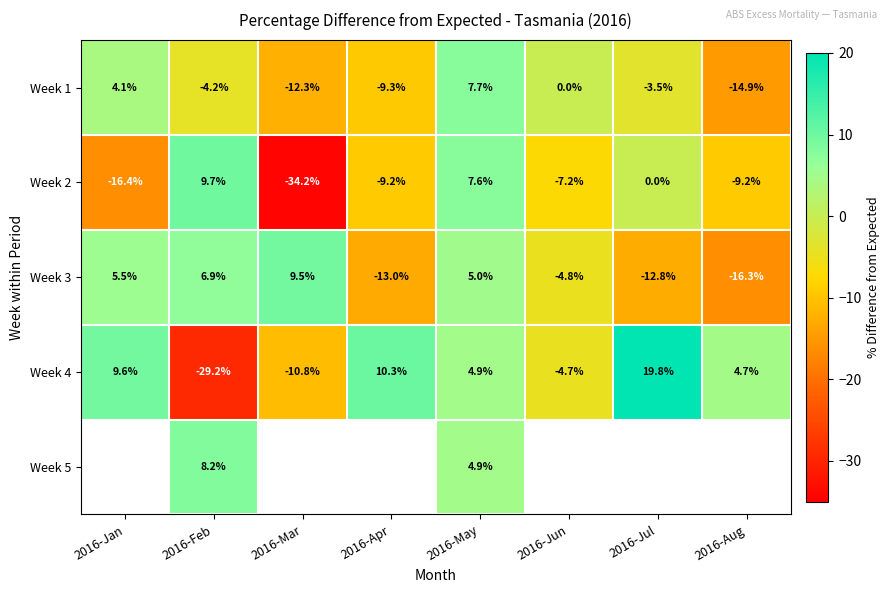

What is the difference between the maximum and minimum values in the Week 2 series?

43.9